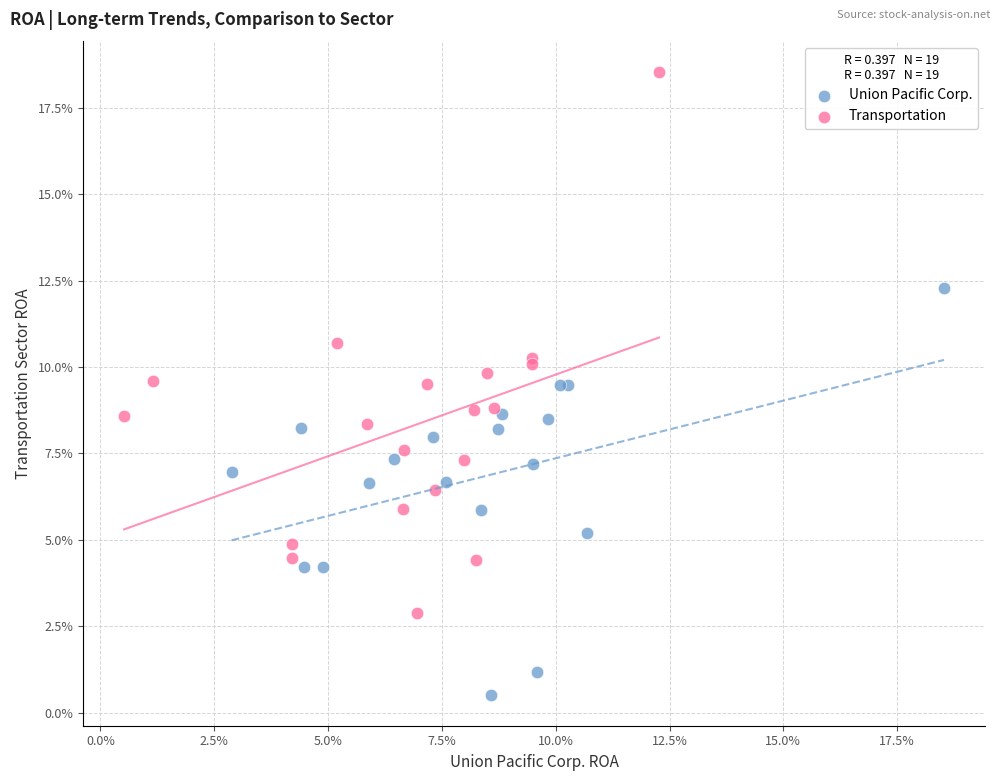

Which series contains the lowest Y value?

Union Pacific Corp.